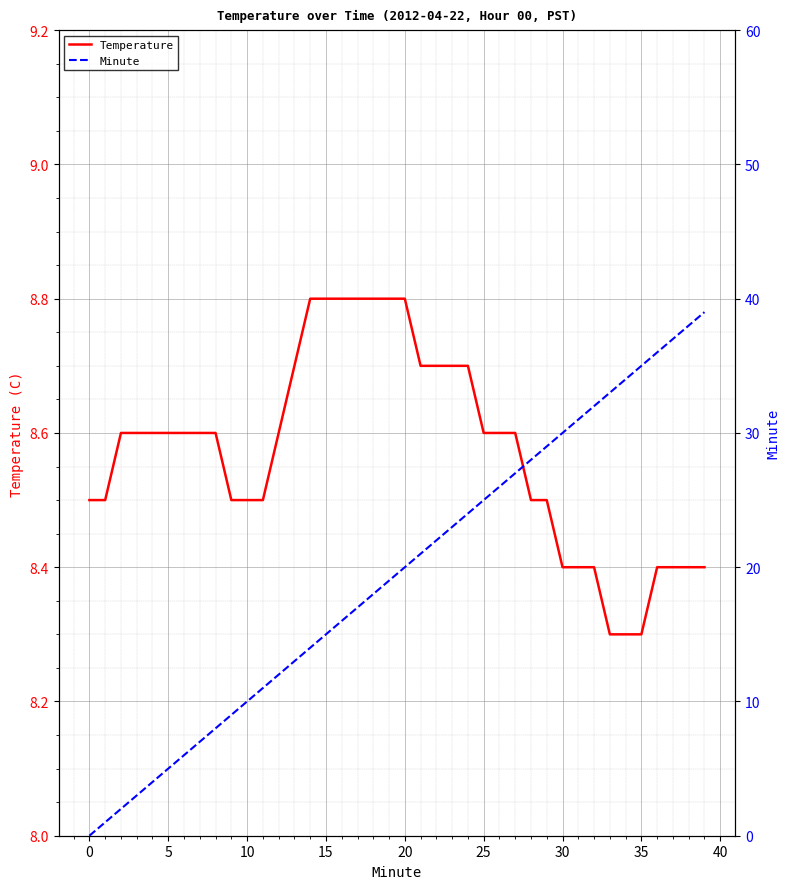

How many categories are shown in the chart?

40